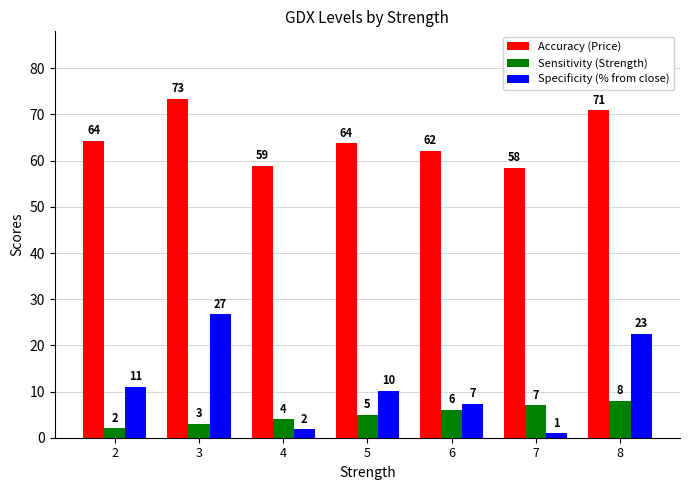

What is the difference between the Specificity (% from close) values at 6 and 7?

6.4